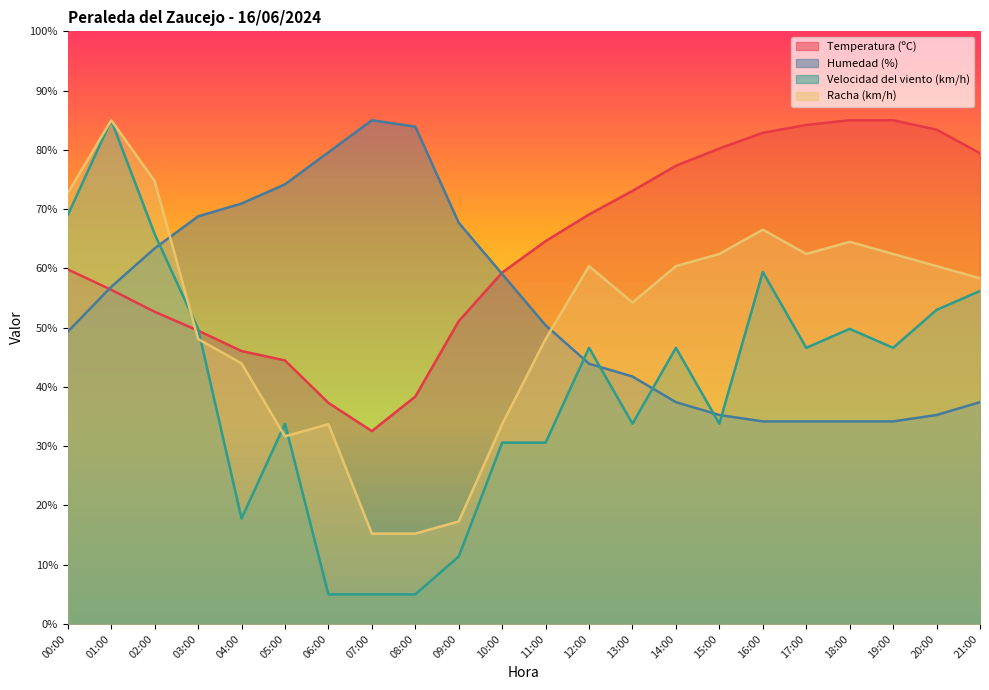

Rank the series by their maximum value, from lowest to highest.

Temperatura (ºC), Humedad (%), Velocidad del viento (km/h), Racha (km/h)